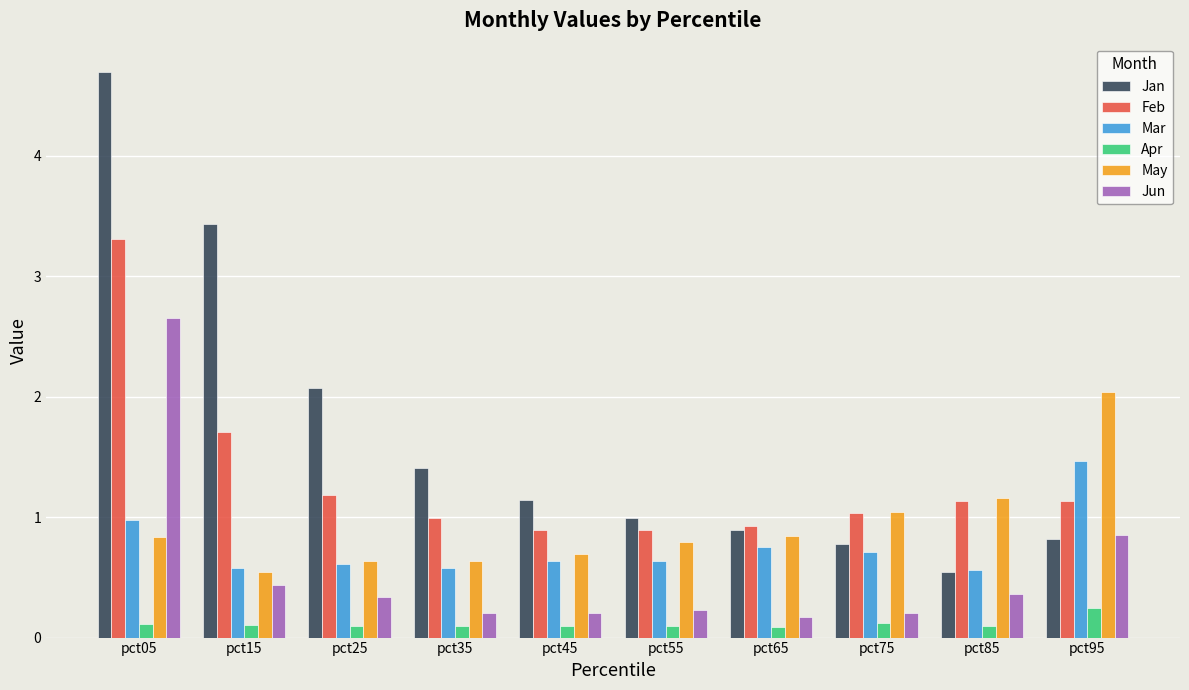

What is the spread (max minus min) of values at pct65?

0.8